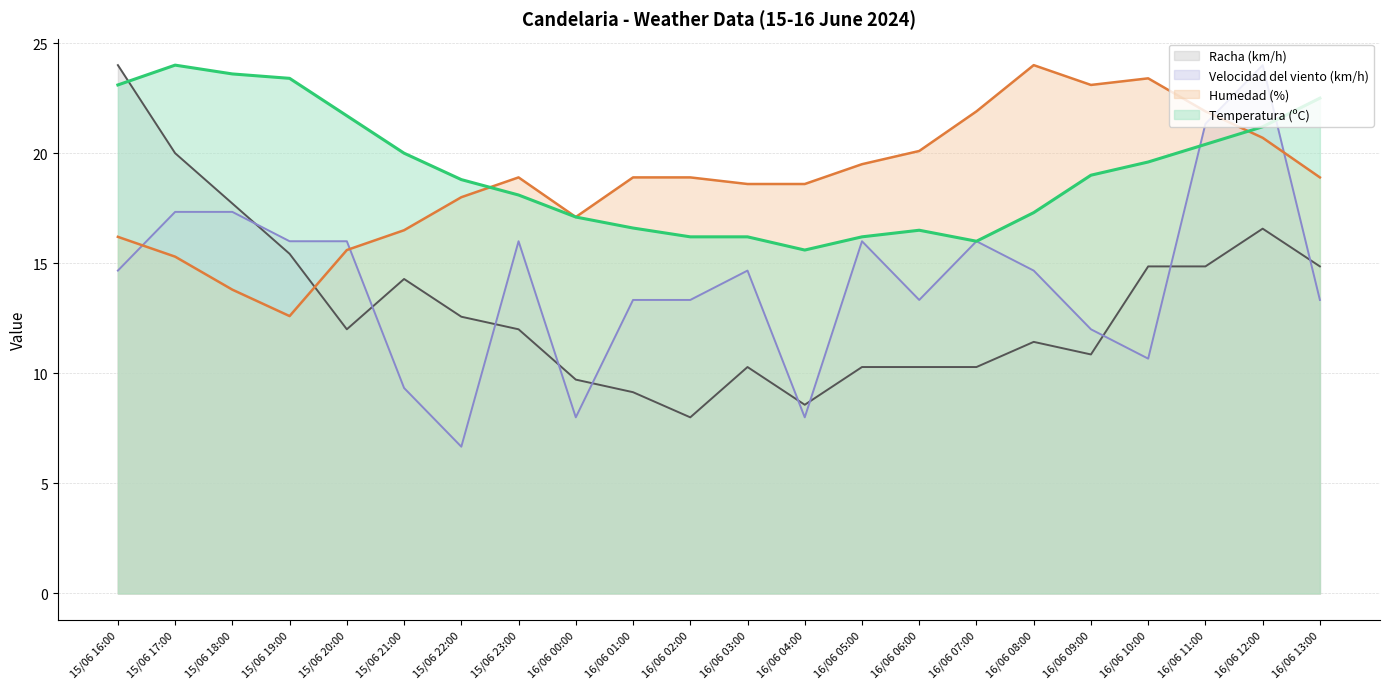

Rank the series by their maximum value, from lowest to highest.

Temperatura (ºC), Humedad (%), Velocidad del viento (km/h), Racha (km/h)